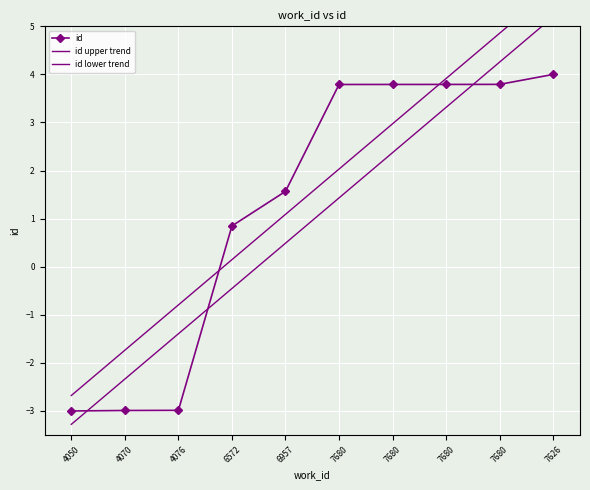

What is the maximum value for id lower trend?

5.2